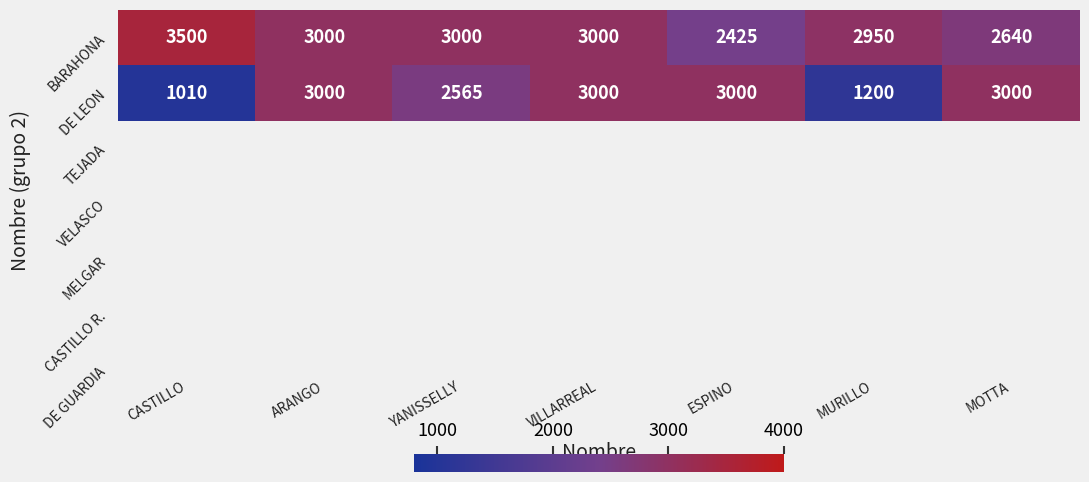

Count the number of data series in this chart.

2